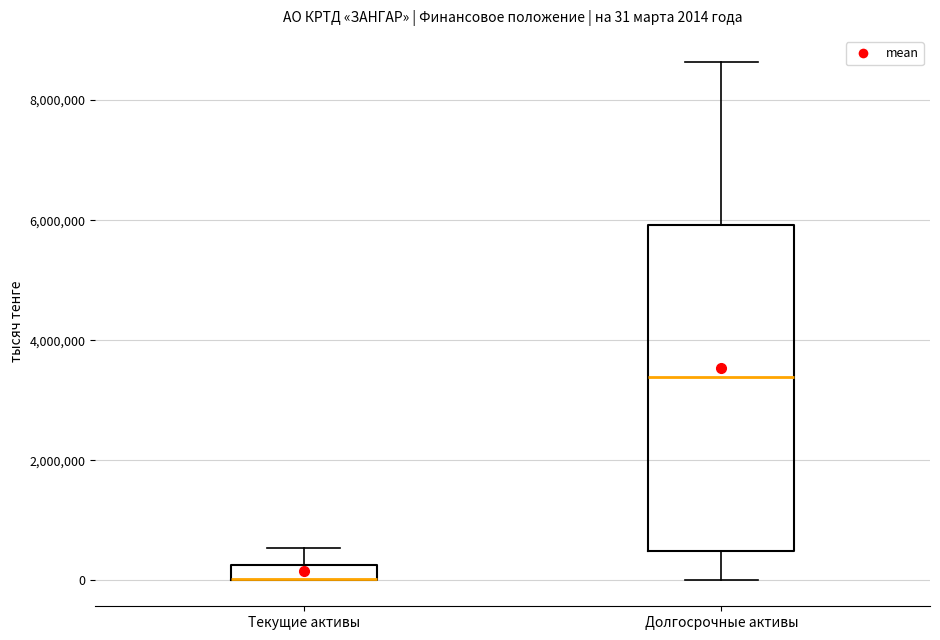

Which box is the tallest, from its lower edge to its upper edge?

Долгосрочные активы